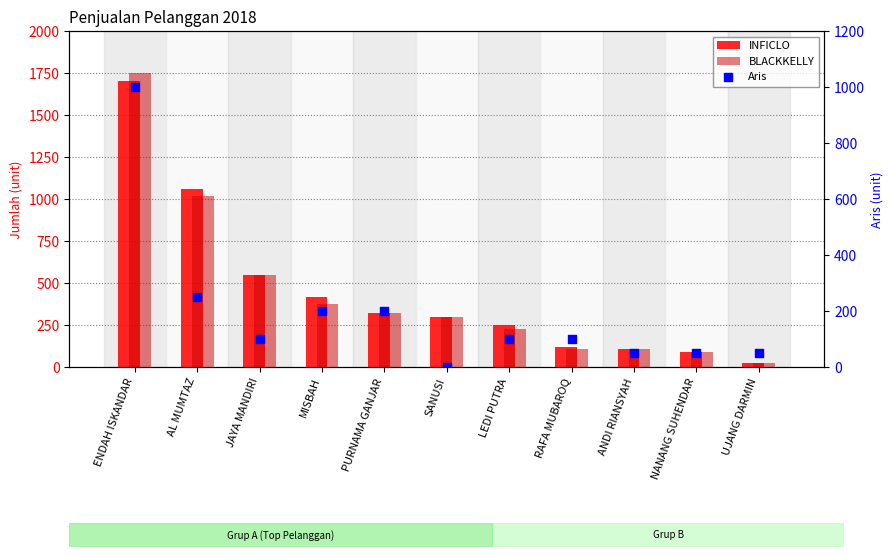

Which series reaches the maximum Y coordinate?

BLACKKELLY